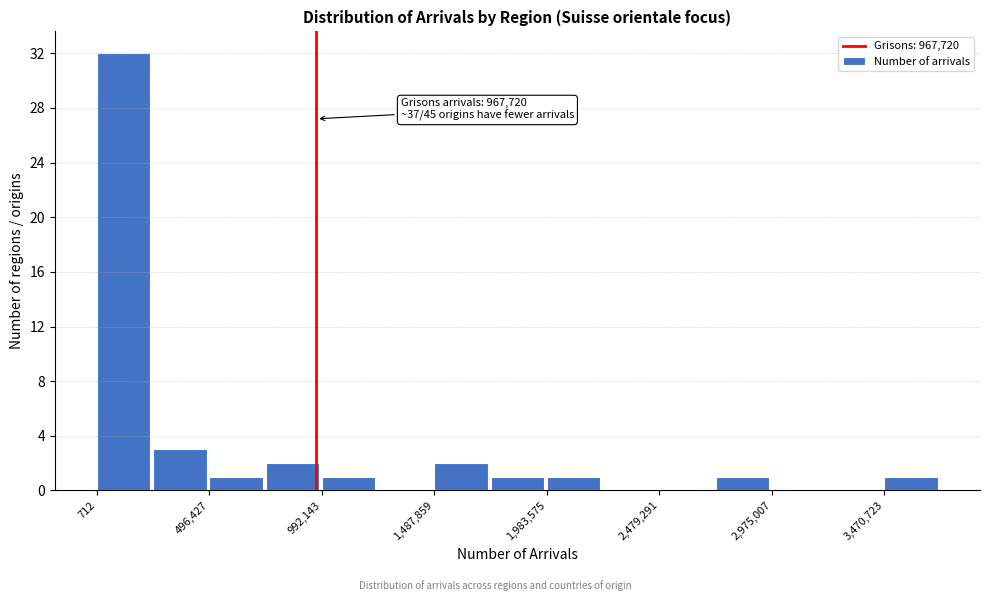

Which range on the x-axis has the tallest bar?

0 to 250000